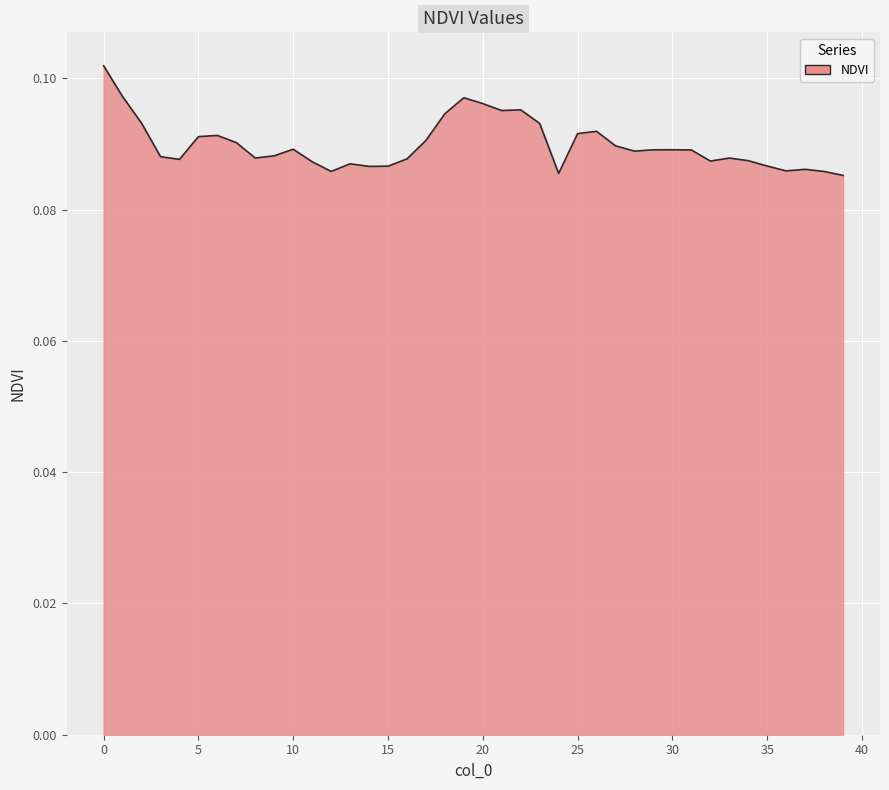

How many lines are shown in the chart?

1